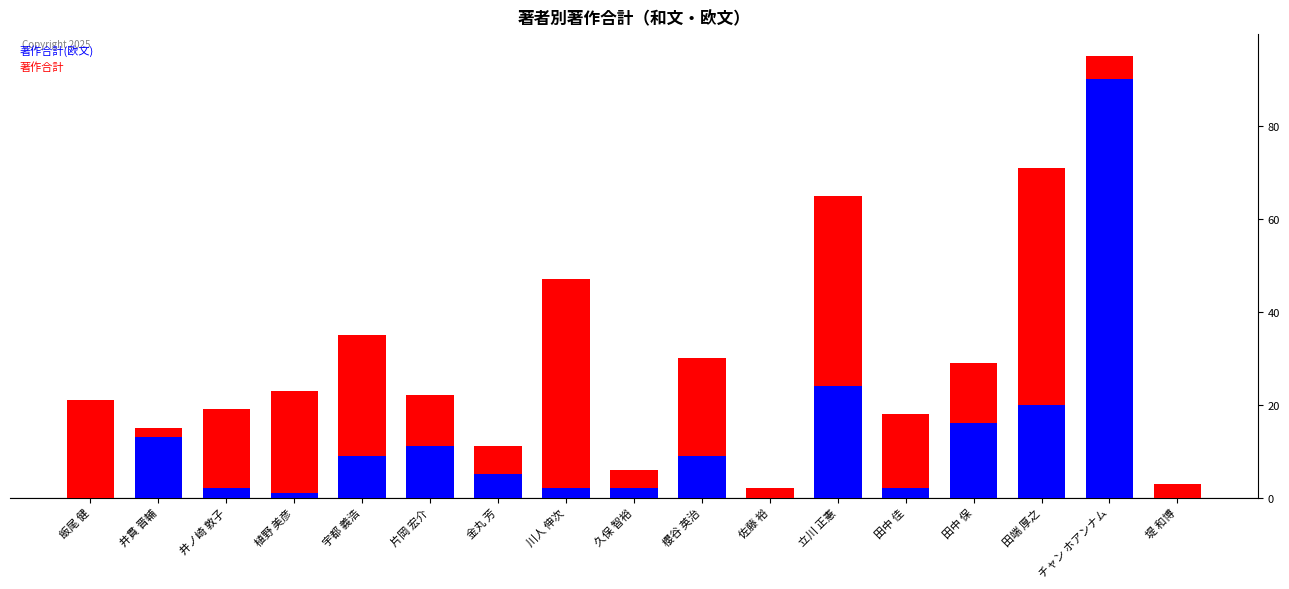

What is the average value of the 著作合計 series?

30